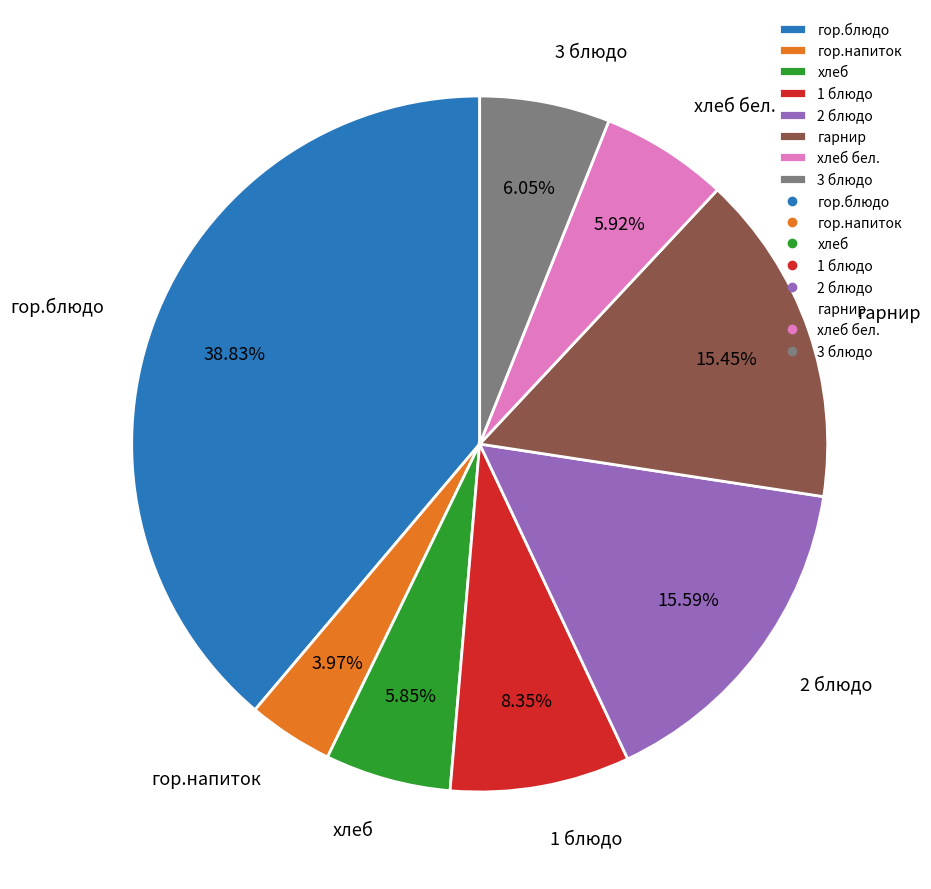

Is хлеб бел. the majority of the pie?

No